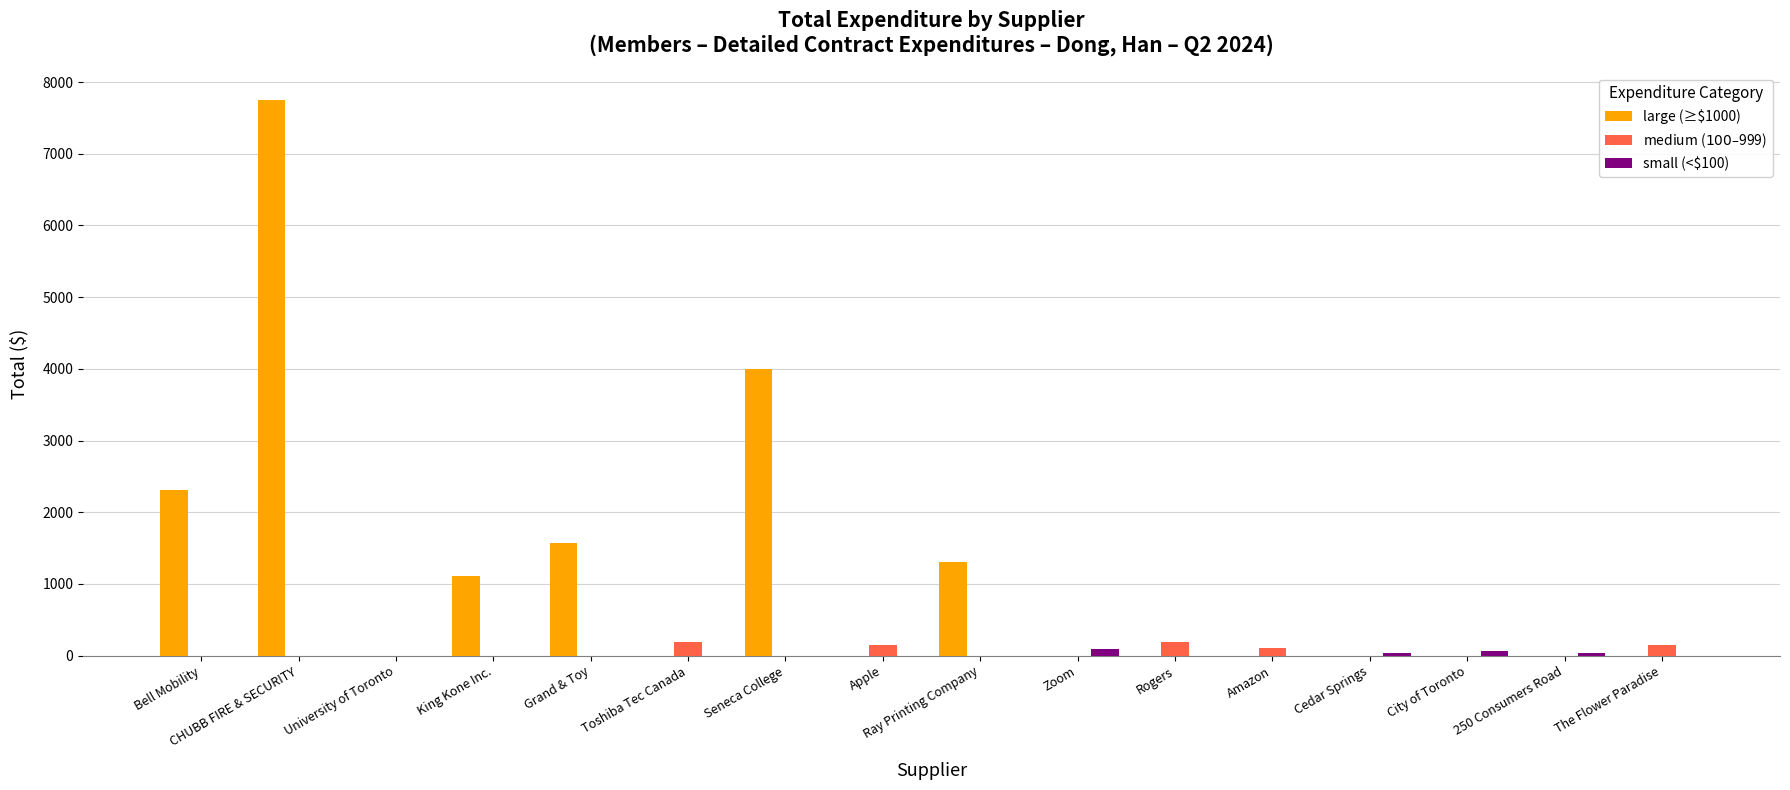

Which series has the largest total across all categories?

large (≥$1000)